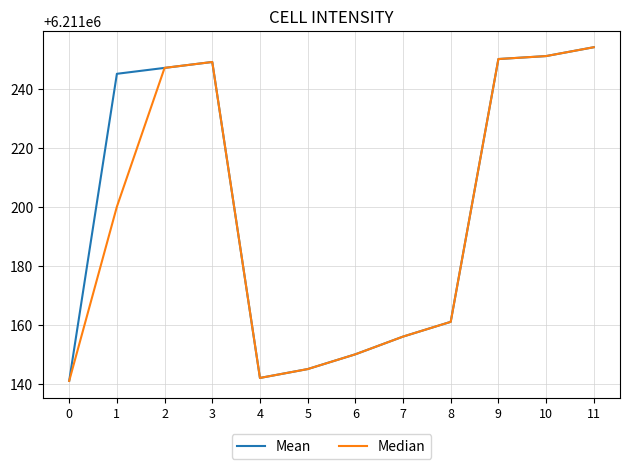

Reading right to left, extract all data points from this chart.

Mean: 11=6211254	10=6211251	9=6211250	8=6211161	7=6211156	6=6211150	5=6211145	4=6211142	3=6211249	2=6211247	1=6211245	0=6211141
Median: 11=6211254	10=6211251	9=6211250	8=6211161	7=6211156	6=6211150	5=6211145	4=6211142	3=6211249	2=6211247	1=6211200	0=6211141